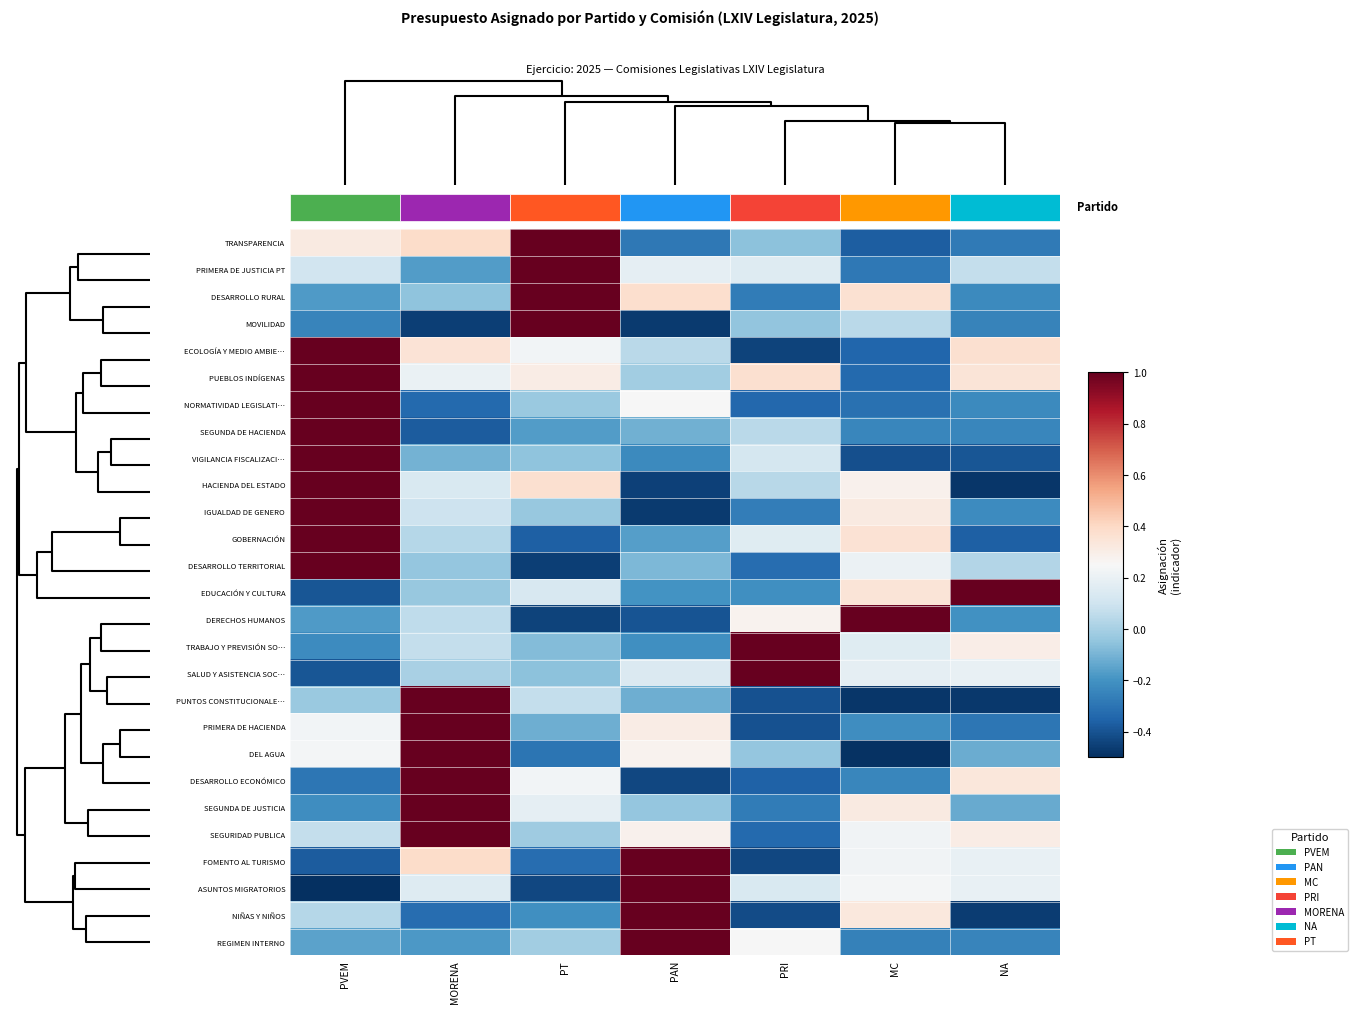

Reading left to right, what are all the values shown in this chart?

TRANSPARENCIA: PVEM=0.3	MORENA=0.4	PT=1.0	PAN=-0.3	PRI=-0.1	MC=-0.4	NA=-0.3
PRIMERA DE JUSTICIA PT: PVEM=0.1	MORENA=-0.2	PT=1.0	PAN=0.2	PRI=0.2	MC=-0.3	NA=0.1
DESARROLLO RURAL: PVEM=-0.2	MORENA=-0.1	PT=1.0	PAN=0.4	PRI=-0.3	MC=0.4	NA=-0.2
MOVILIDAD: PVEM=-0.2	MORENA=-0.5	PT=1.0	PAN=-0.5	PRI=-0.0	MC=0.0	NA=-0.2
ECOLOGÍA Y MEDIO AMBIE…: PVEM=1.0	MORENA=0.4	PT=0.2	PAN=0.0	PRI=-0.4	MC=-0.3	NA=0.4
PUEBLOS INDÍGENAS: PVEM=1.0	MORENA=0.2	PT=0.3	PAN=-0.0	PRI=0.4	MC=-0.3	NA=0.3
NORMATIVIDAD LEGISLATI…: PVEM=1.0	MORENA=-0.3	PT=-0.0	PAN=0.2	PRI=-0.3	MC=-0.3	NA=-0.2
SEGUNDA DE HACIENDA: PVEM=1.0	MORENA=-0.4	PT=-0.2	PAN=-0.1	PRI=0.1	MC=-0.2	NA=-0.2
VIGILANCIA FISCALIZACI…: PVEM=1.0	MORENA=-0.1	PT=-0.1	PAN=-0.2	PRI=0.1	MC=-0.4	NA=-0.4
HACIENDA DEL ESTADO: PVEM=1.0	MORENA=0.1	PT=0.4	PAN=-0.4	PRI=0.0	MC=0.3	NA=-0.5
IGUALDAD DE GENERO: PVEM=1.0	MORENA=0.1	PT=-0.0	PAN=-0.5	PRI=-0.3	MC=0.3	NA=-0.2
GOBERNACIÓN: PVEM=1.0	MORENA=0.0	PT=-0.4	PAN=-0.2	PRI=0.2	MC=0.4	NA=-0.4
DESARROLLO TERRITORIAL: PVEM=1.0	MORENA=-0.0	PT=-0.5	PAN=-0.1	PRI=-0.3	MC=0.2	NA=0.0
EDUCACIÓN Y CULTURA: PVEM=-0.4	MORENA=-0.0	PT=0.1	PAN=-0.2	PRI=-0.2	MC=0.3	NA=1.0
DERECHOS HUMANOS: PVEM=-0.2	MORENA=0.1	PT=-0.4	PAN=-0.4	PRI=0.3	MC=1.0	NA=-0.2
TRABAJO Y PREVISIÓN SO…: PVEM=-0.2	MORENA=0.1	PT=-0.1	PAN=-0.2	PRI=1.0	MC=0.2	NA=0.3
SALUD Y ASISTENCIA SOC…: PVEM=-0.4	MORENA=0.0	PT=-0.1	PAN=0.1	PRI=1.0	MC=0.2	NA=0.2
PUNTOS CONSTITUCIONALE…: PVEM=-0.0	MORENA=1.0	PT=0.1	PAN=-0.1	PRI=-0.4	MC=-0.5	NA=-0.5
PRIMERA DE HACIENDA: PVEM=0.2	MORENA=1.0	PT=-0.1	PAN=0.3	PRI=-0.4	MC=-0.2	NA=-0.3
DEL AGUA: PVEM=0.2	MORENA=1.0	PT=-0.3	PAN=0.3	PRI=-0.0	MC=-0.5	NA=-0.1
DESARROLLO ECONÓMICO: PVEM=-0.3	MORENA=1.0	PT=0.2	PAN=-0.4	PRI=-0.4	MC=-0.2	NA=0.3
SEGUNDA DE JUSTICIA: PVEM=-0.2	MORENA=1.0	PT=0.2	PAN=-0.0	PRI=-0.3	MC=0.3	NA=-0.1
SEGURIDAD PUBLICA: PVEM=0.1	MORENA=1.0	PT=-0.0	PAN=0.3	PRI=-0.3	MC=0.2	NA=0.3
FOMENTO AL TURISMO: PVEM=-0.4	MORENA=0.4	PT=-0.3	PAN=1.0	PRI=-0.4	MC=0.2	NA=0.2
ASUNTOS MIGRATORIOS: PVEM=-0.5	MORENA=0.2	PT=-0.4	PAN=1.0	PRI=0.1	MC=0.2	NA=0.2
NIÑAS Y NIÑOS: PVEM=0.0	MORENA=-0.3	PT=-0.2	PAN=1.0	PRI=-0.4	MC=0.3	NA=-0.5
REGIMEN INTERNO: PVEM=-0.2	MORENA=-0.2	PT=-0.0	PAN=1.0	PRI=0.2	MC=-0.3	NA=-0.2